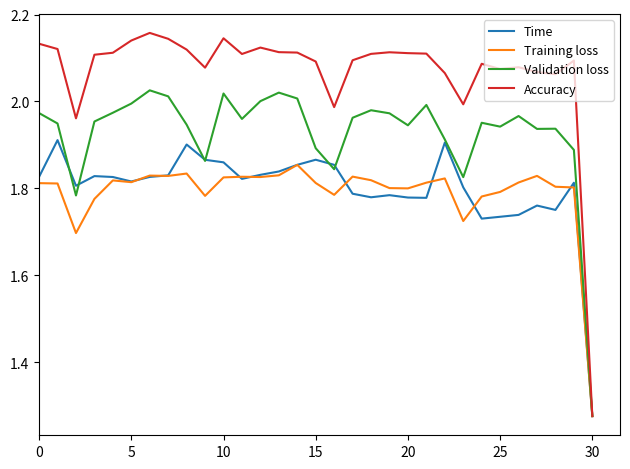

Does the chart have visible grid lines?

No